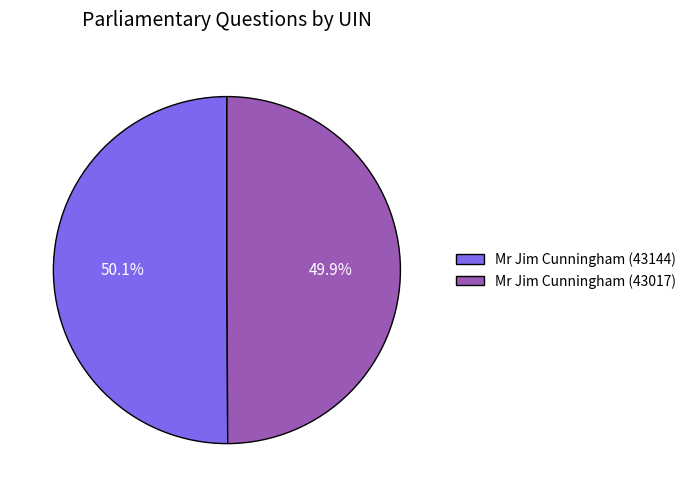

Combined, do Mr Jim Cunningham (43017) and Mr Jim Cunningham (43144) account for over 50%?

Yes